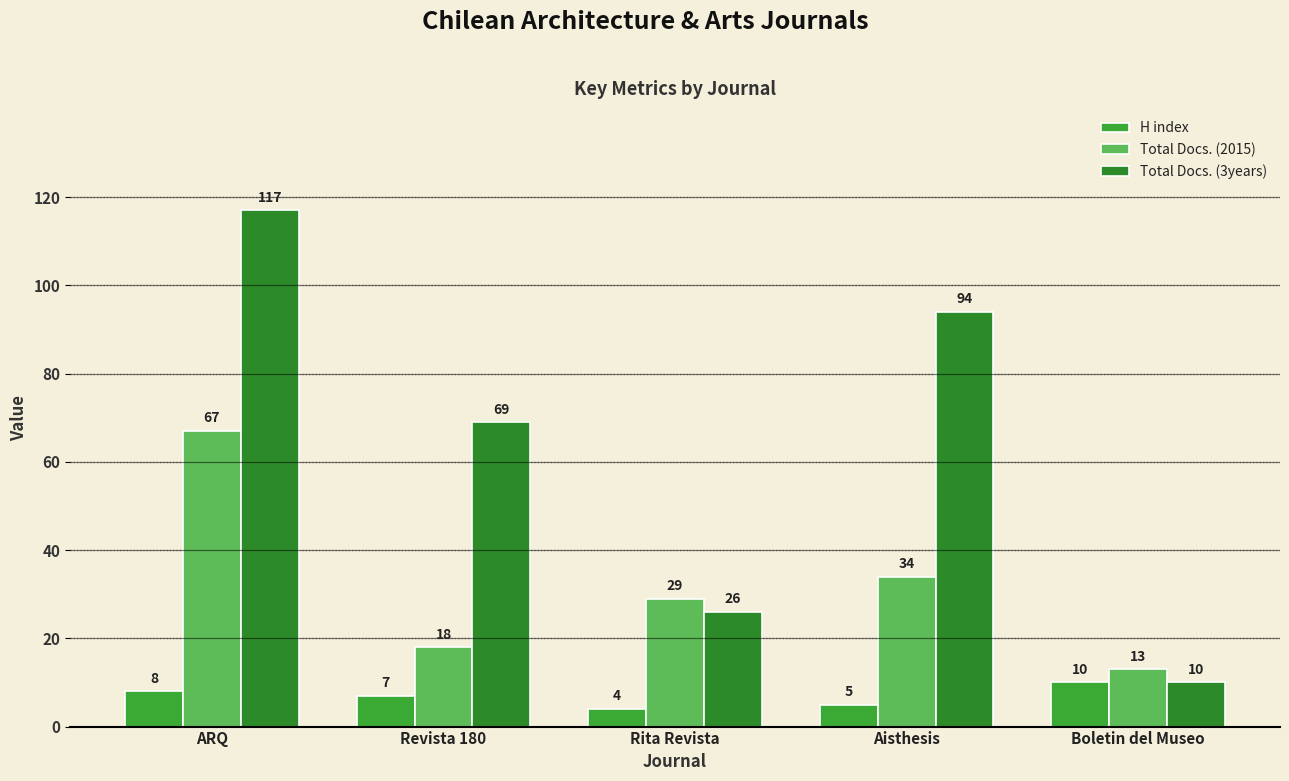

Which series has the largest total across all categories?

Total Docs. (3years)